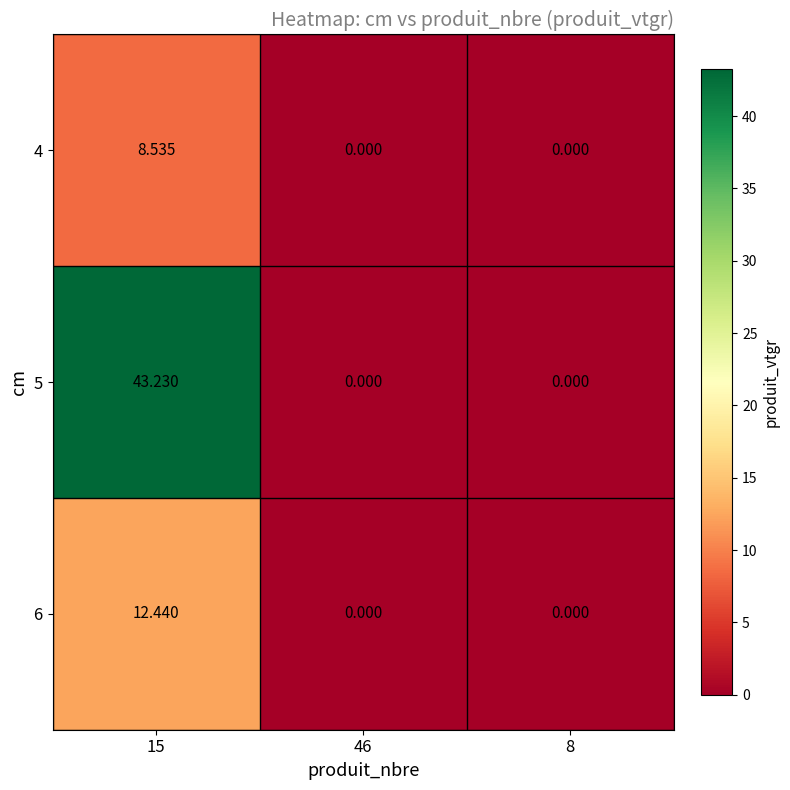

Count the number of data series in this chart.

3